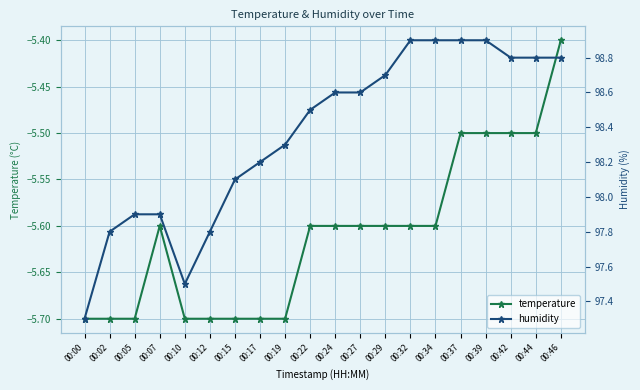

Reading right to left, what are all the values shown in this chart?

temperature: -5.4	-5.5	-5.5	-5.5	-5.5	-5.6	-5.6	-5.6	-5.6	-5.6	-5.6	-5.7	-5.7	-5.7	-5.7	-5.7	-5.6	-5.7	-5.7	-5.7
humidity: 98.8	98.8	98.8	98.9	98.9	98.9	98.9	98.7	98.6	98.6	98.5	98.3	98.2	98.1	97.8	97.5	97.9	97.9	97.8	97.3